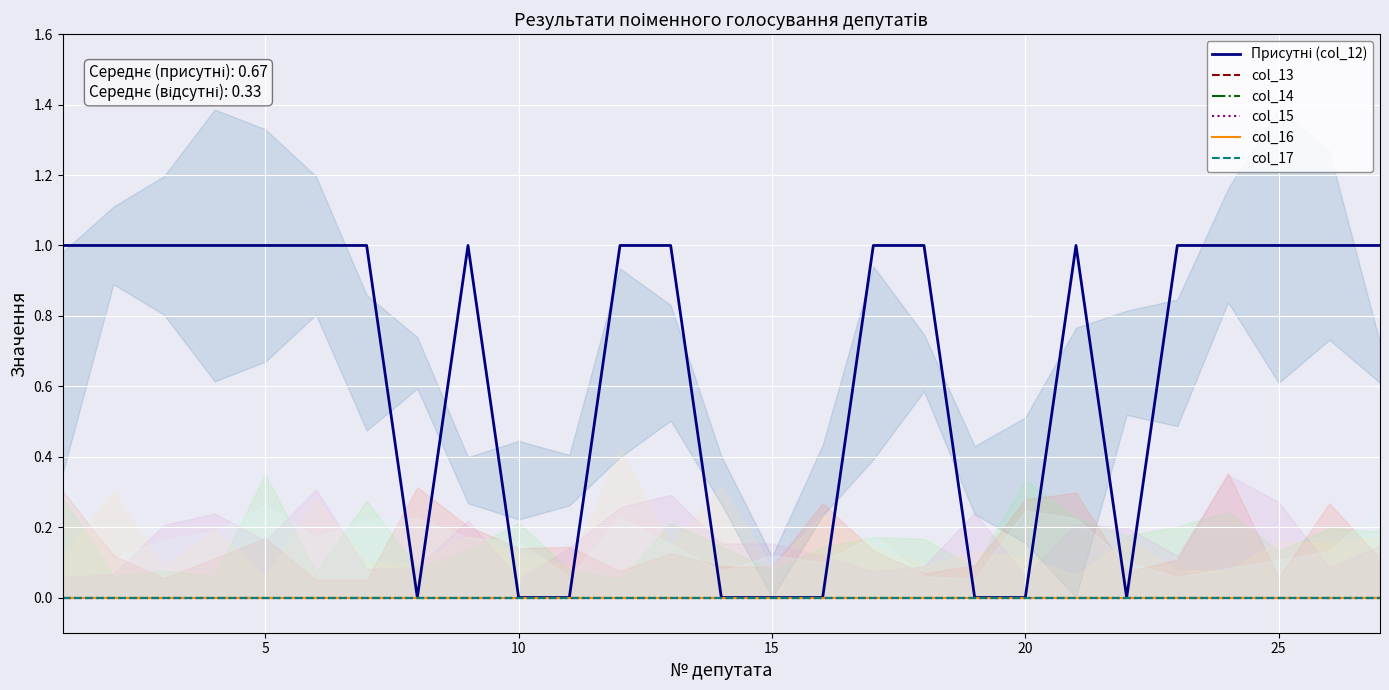

How many distinct data groups are displayed?

6